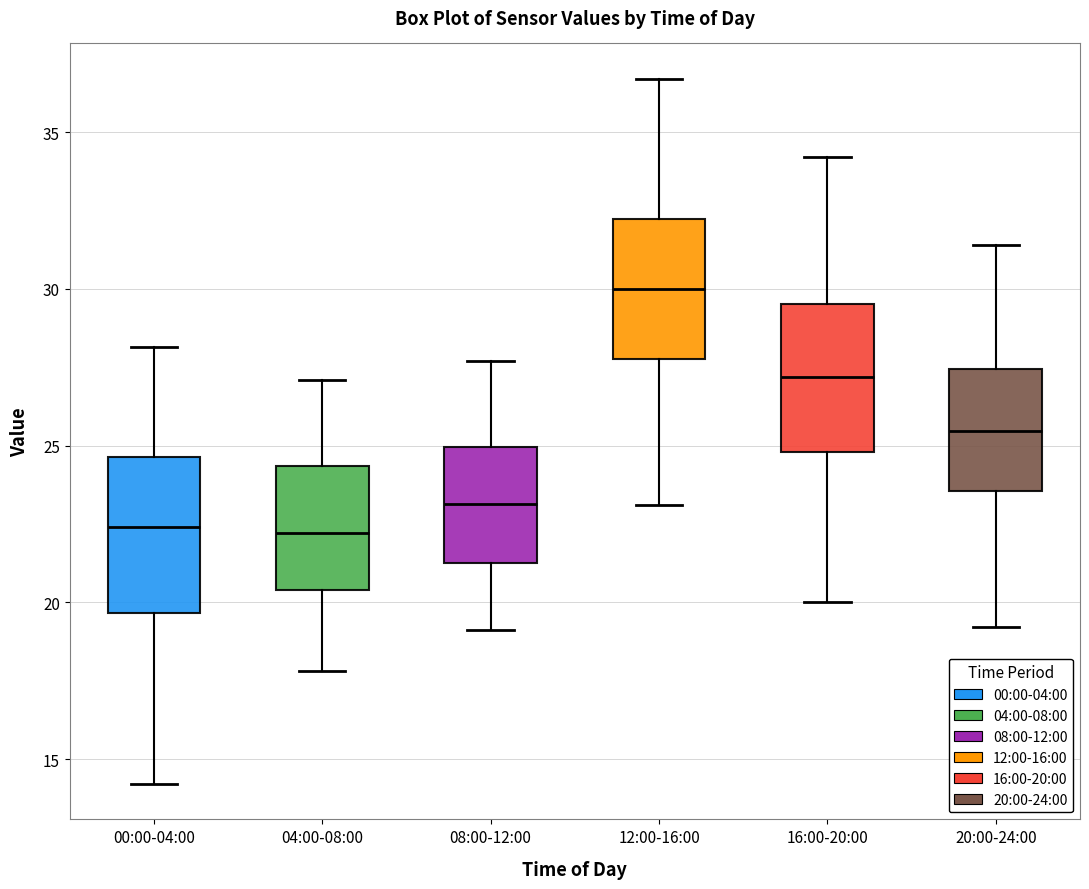

Where does the upper whisker of the box for 20:00-24:00 end on the y-axis? The values are not printed on the chart, so give them approximately, as read against the axis.

31.5